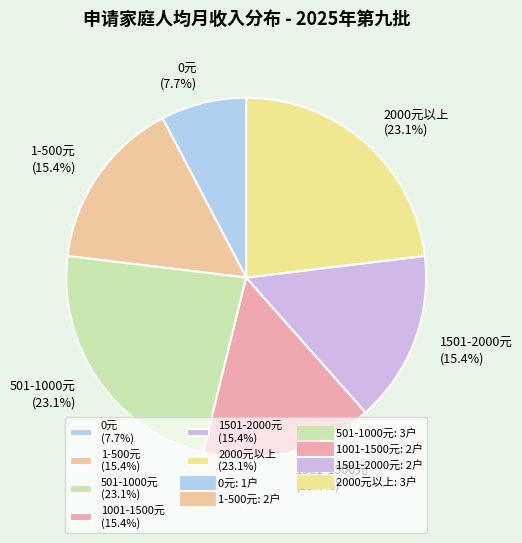

Which category has the smallest portion of the pie?

0元 (7.7%)